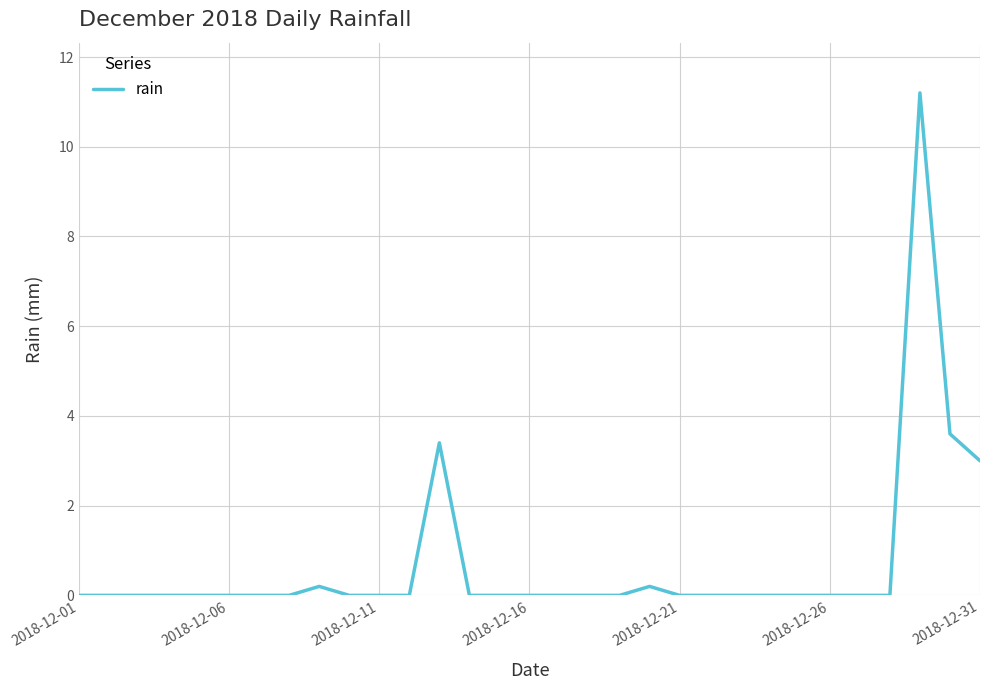

How many categories are shown in the chart?

31